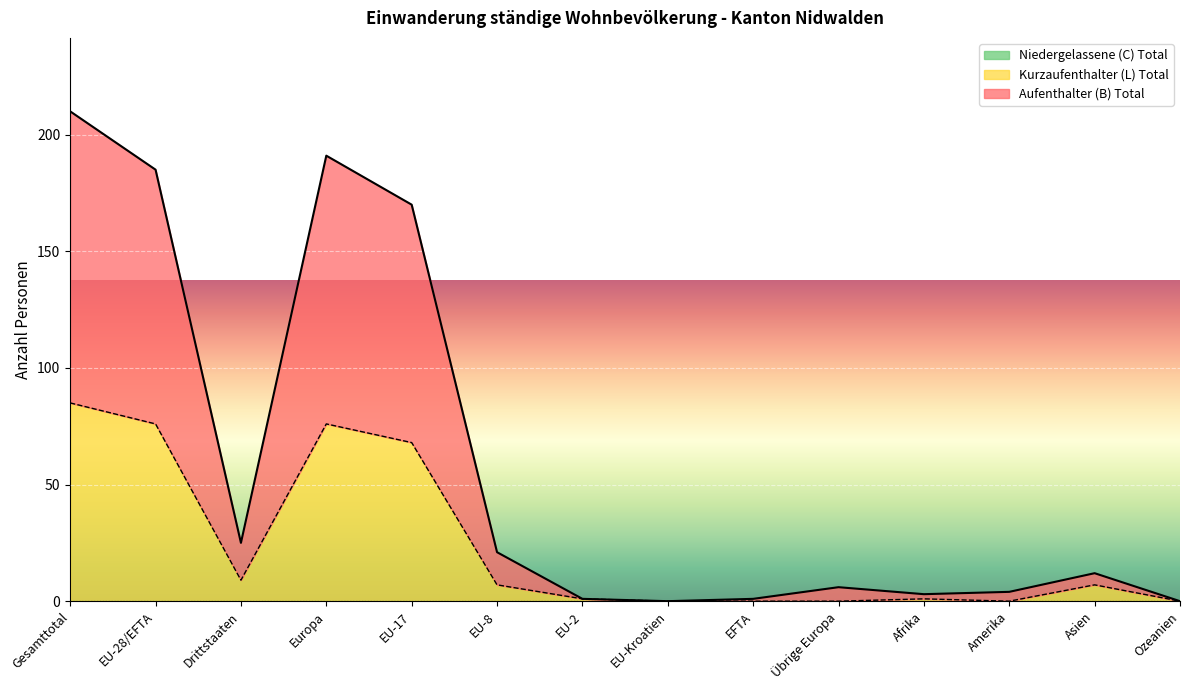

At which category is the sum across all series the highest?

Gesamttotal